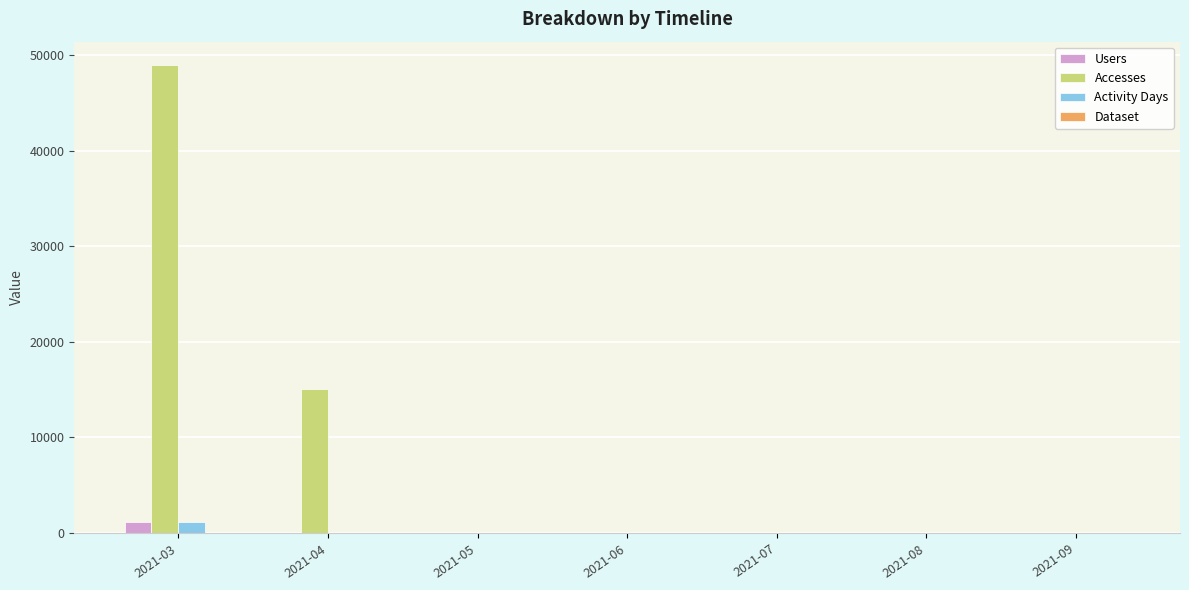

The value of Activity Days at 2021-03 is 1182. True or false?

True